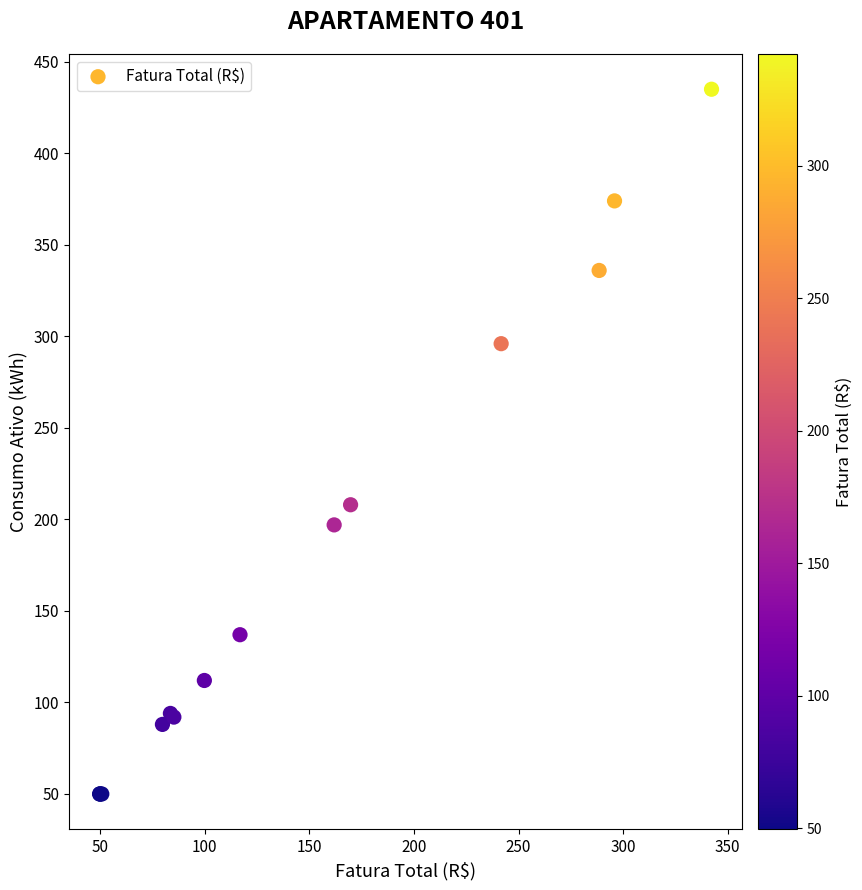

What Y value in the scatter plot is closest to 242?

208